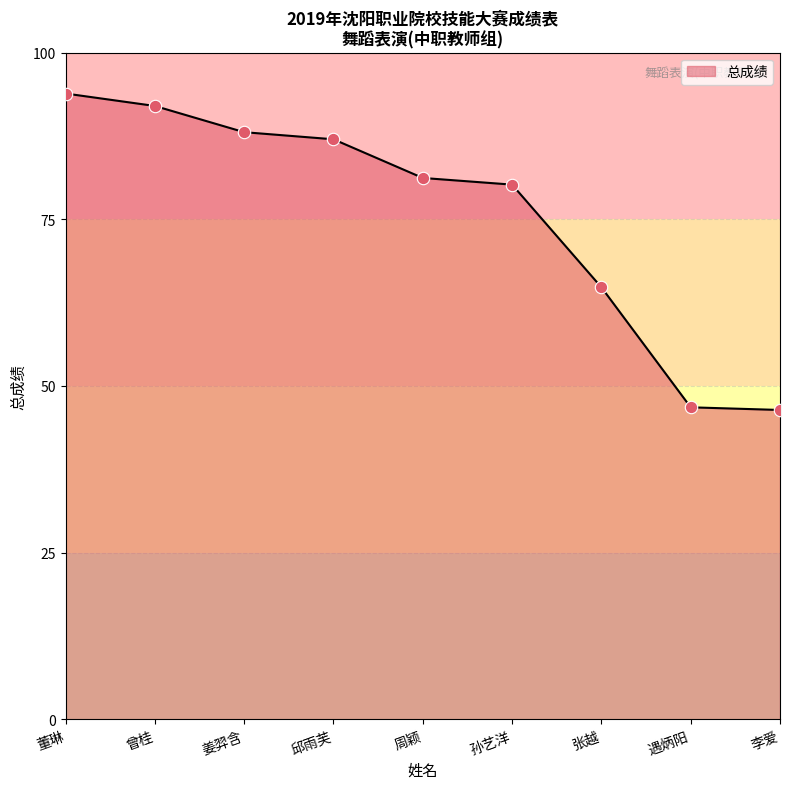

Which has a higher value, 董琳 or 邱雨芙?

董琳